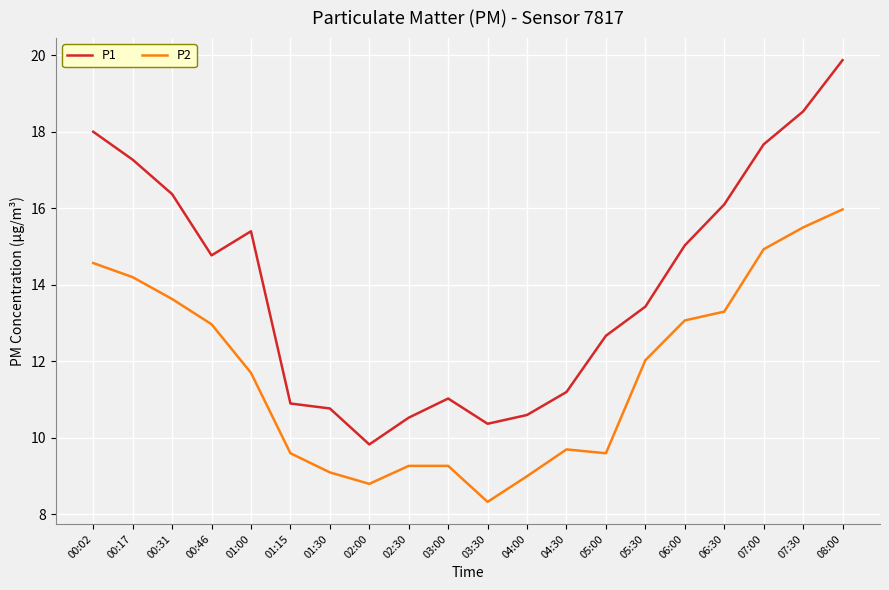

In P1, how many points are lower than both neighbors (excluding endpoints)?

3